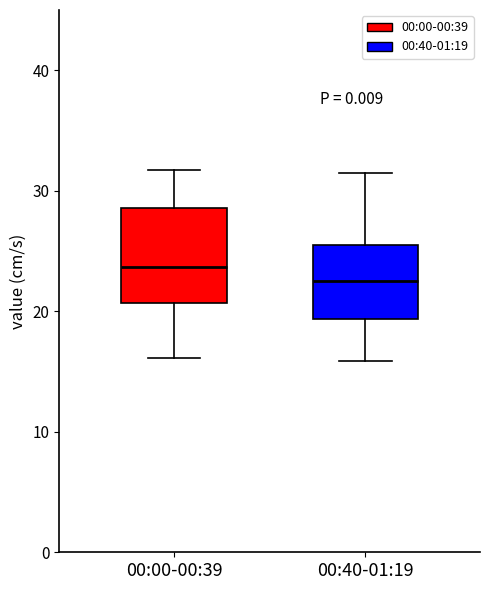

Which box's median line is the lowest?

00:40-01:19